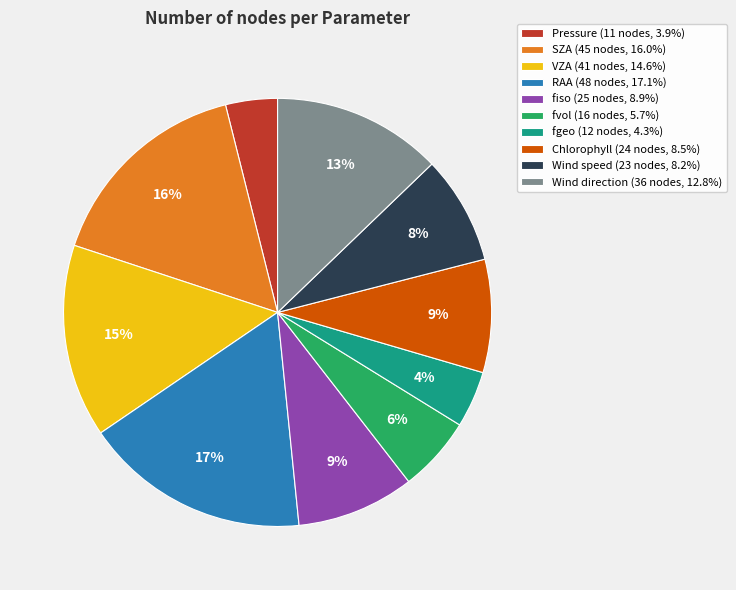

True or false: Chlorophyll accounts for 14% of the total.

False